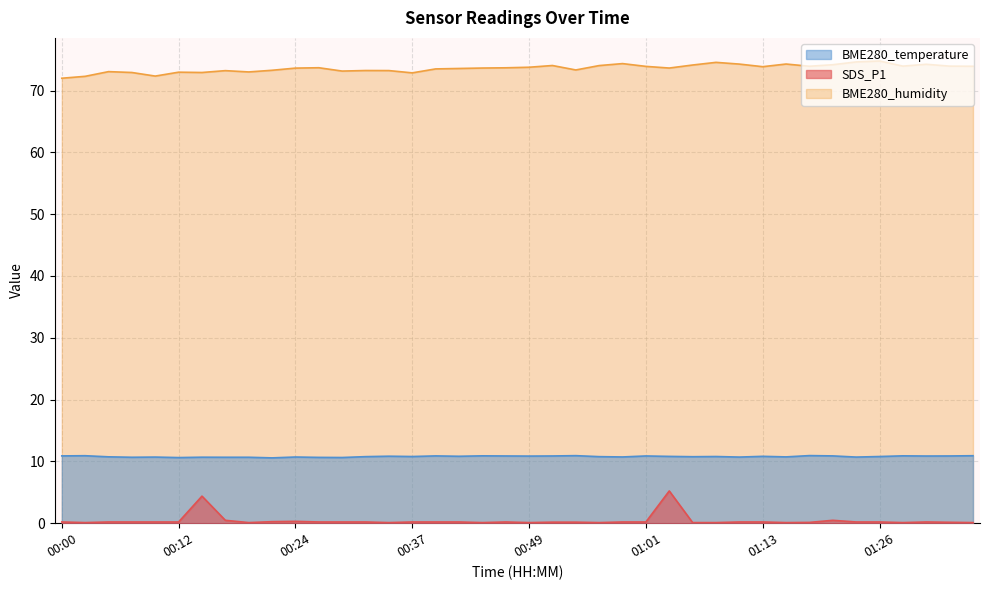

Where is BME280_temperature nearest to the value 10?

00:22